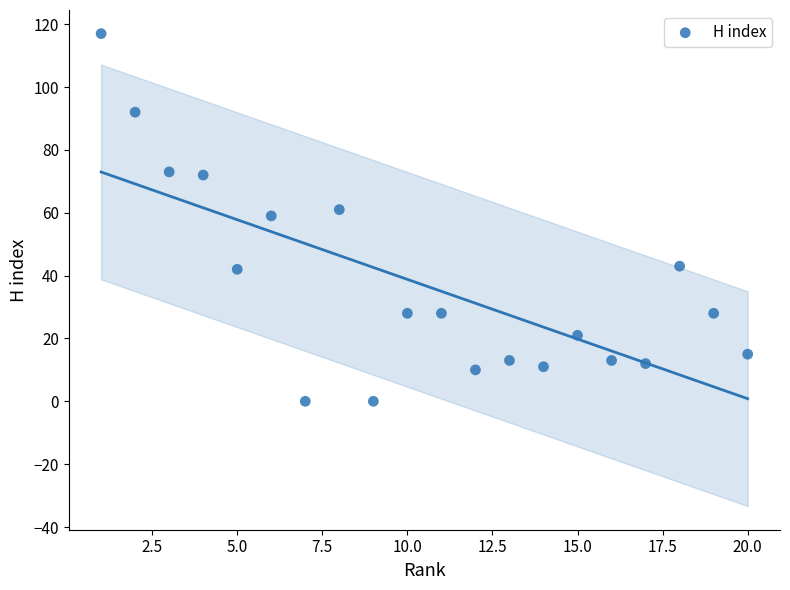

What is the range of Y values (max minus min)?

117